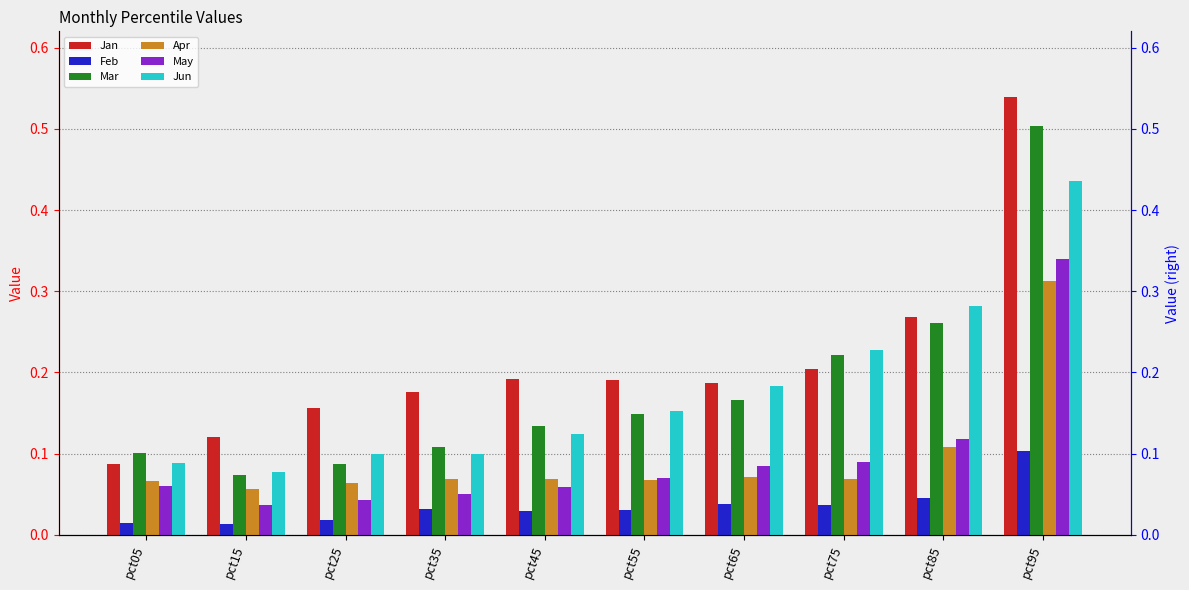

Which series has the largest total across all categories?

Jan